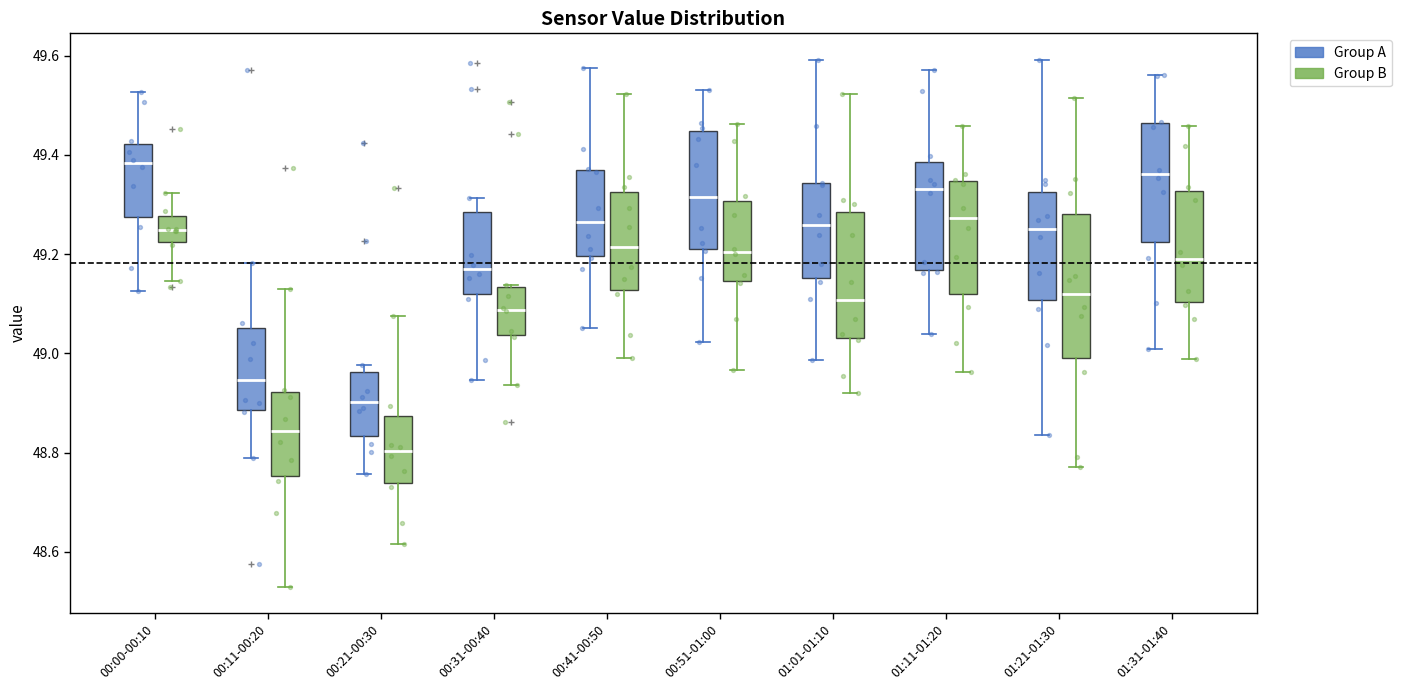

Which box has the highest median line?

00:00-00:10 (Group A)